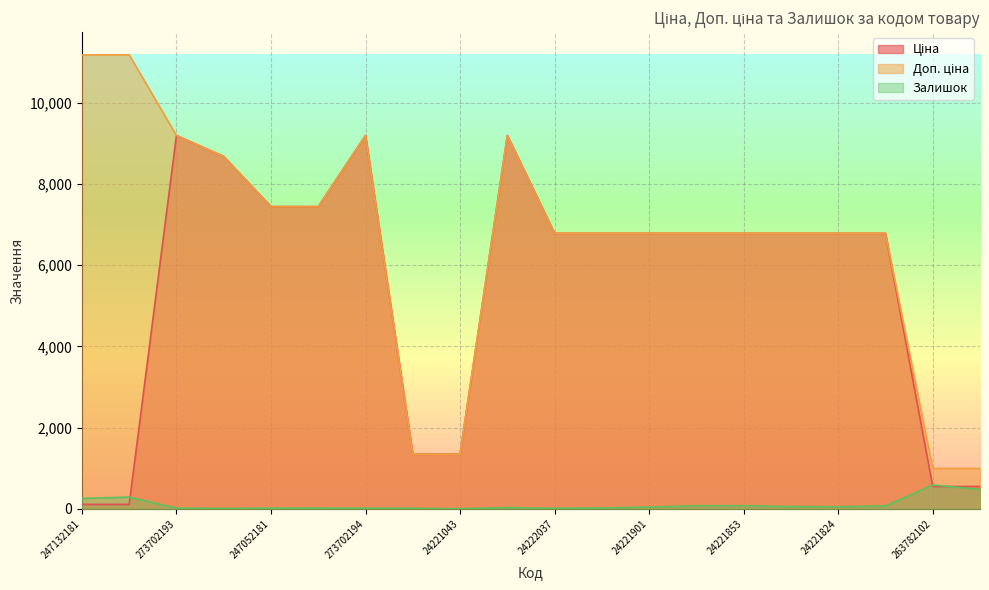

Is it true that Залишок equals 20.0 at 273702193?

True